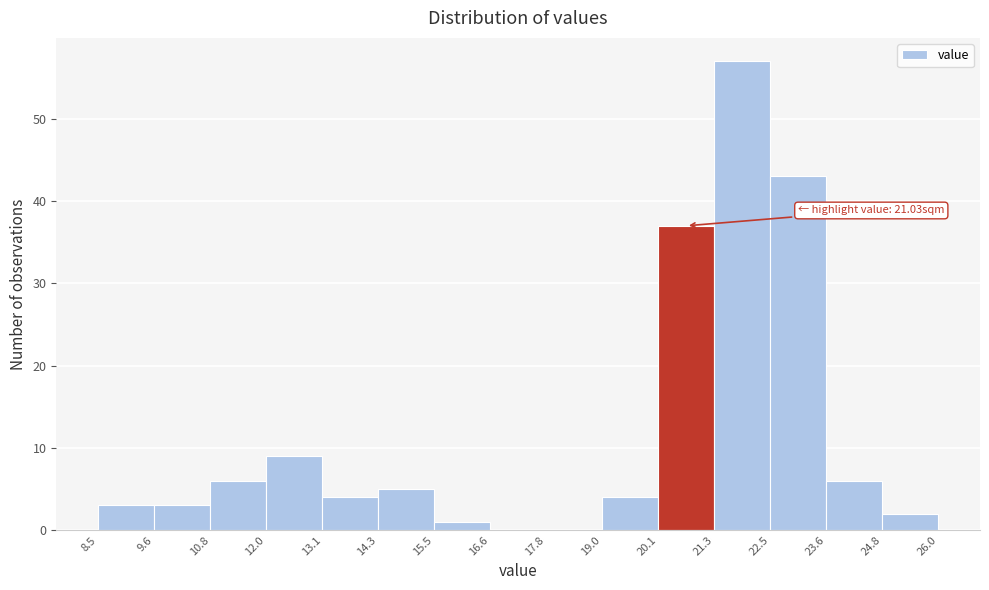

Which range on the x-axis has the tallest bar?

21.3 to 22.5